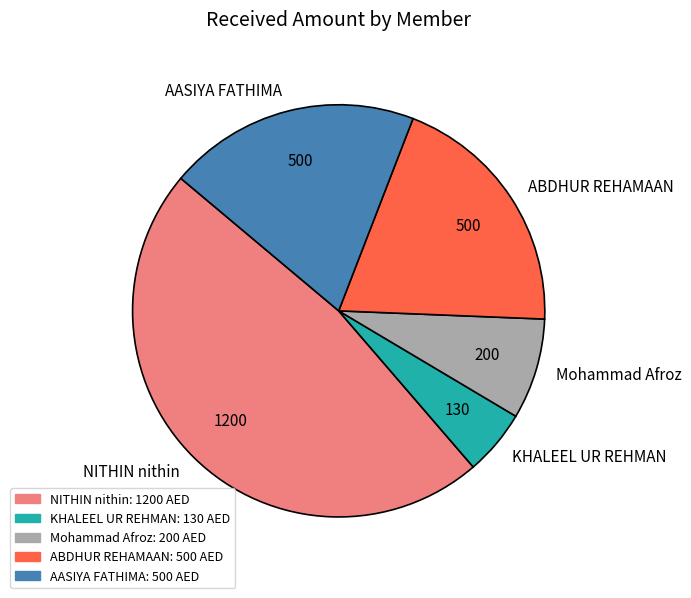

Approximately how many times larger is the value at Mohammad Afroz compared to KHALEEL UR REHMAN?

1.5